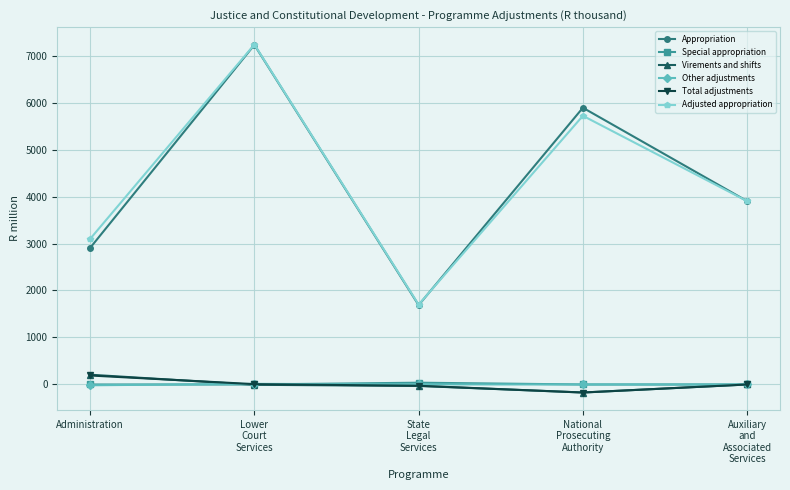

At which category is the sum across all series the highest?

Lower
Court
Services